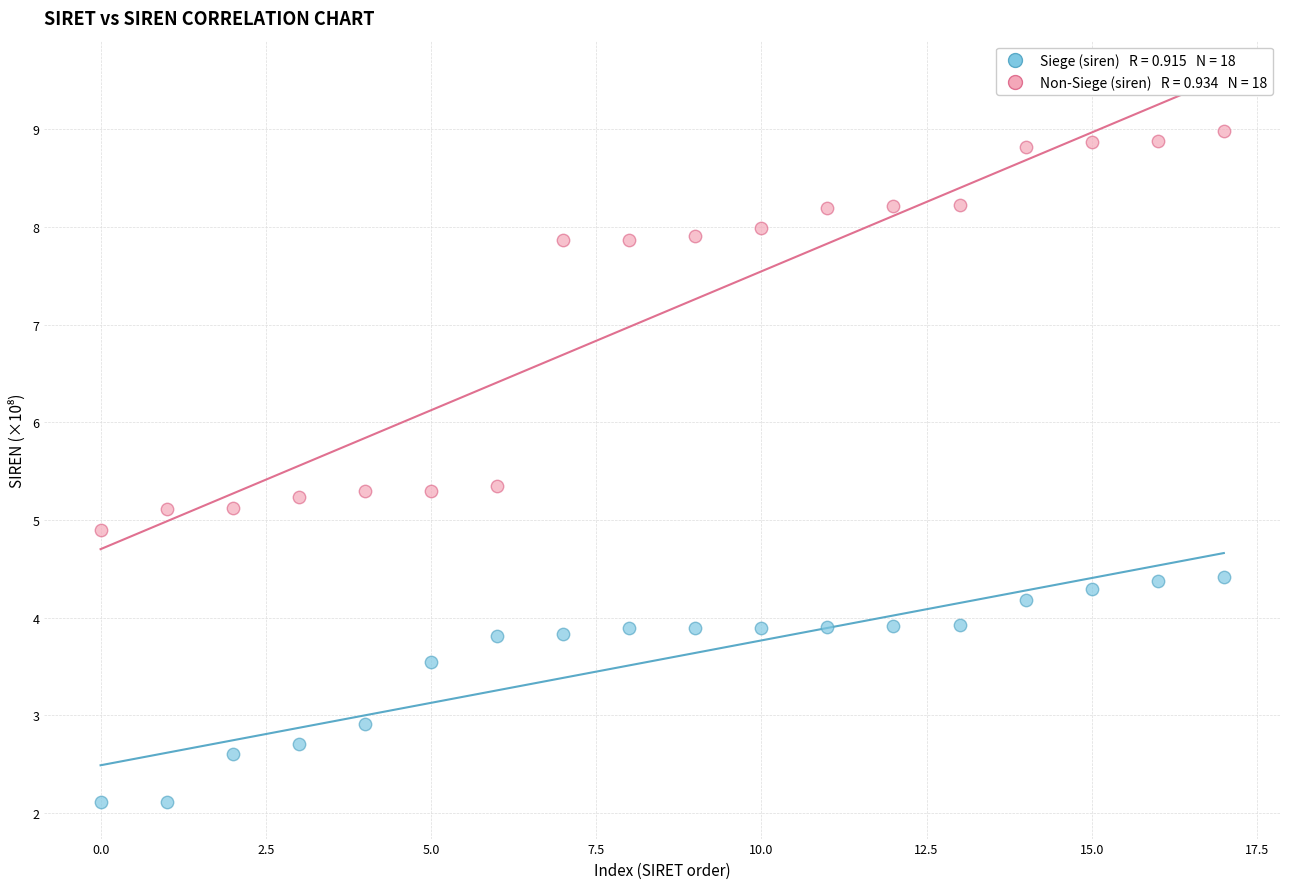

Across all data points, what is the range of Y values (max minus min)?

6.9